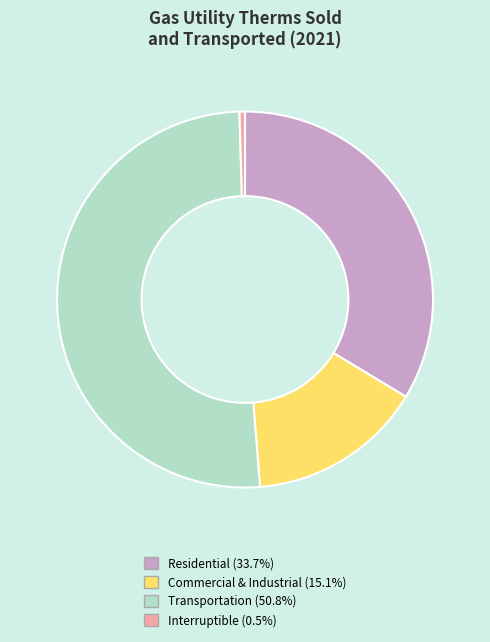

Which category accounts for the majority?

Transportation